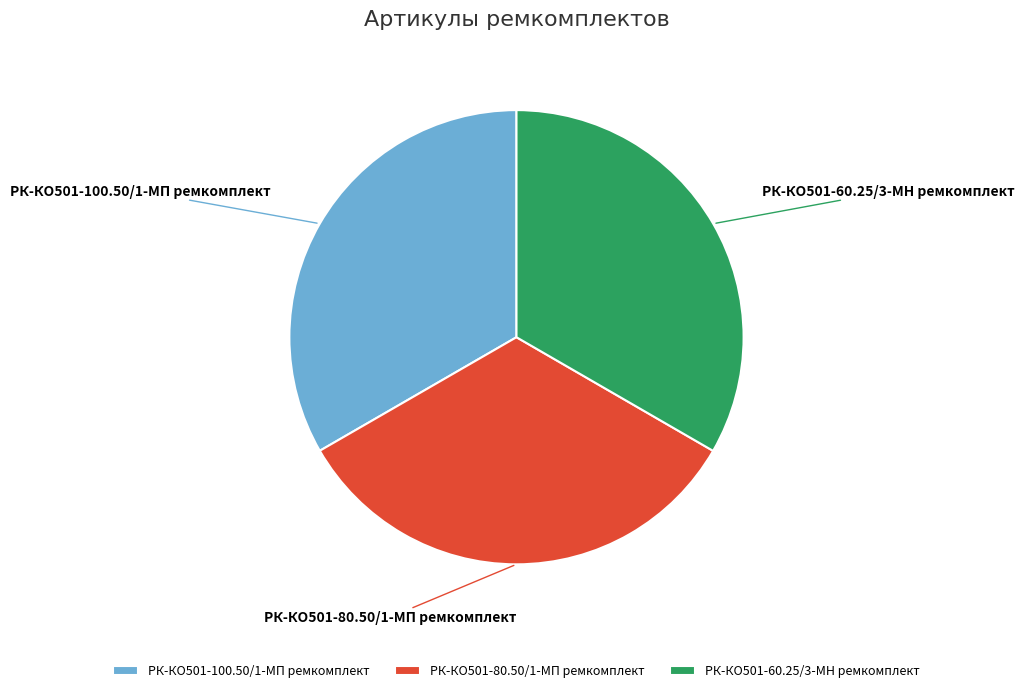

Do РК-КО501-60.25/3-МН ремкомплект and РК-КО501-100.50/1-МП ремкомплект together represent more than half of the pie?

Yes